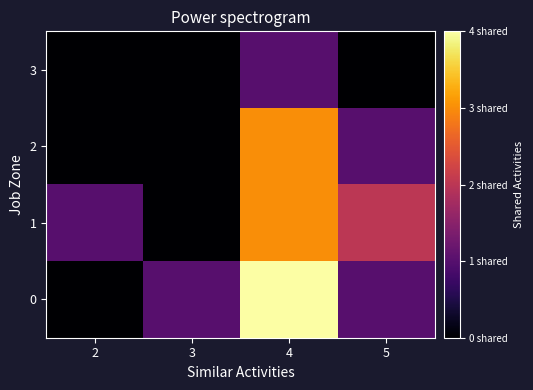

Rank the series by their maximum value, from highest to lowest.

0, 2, 1, 3